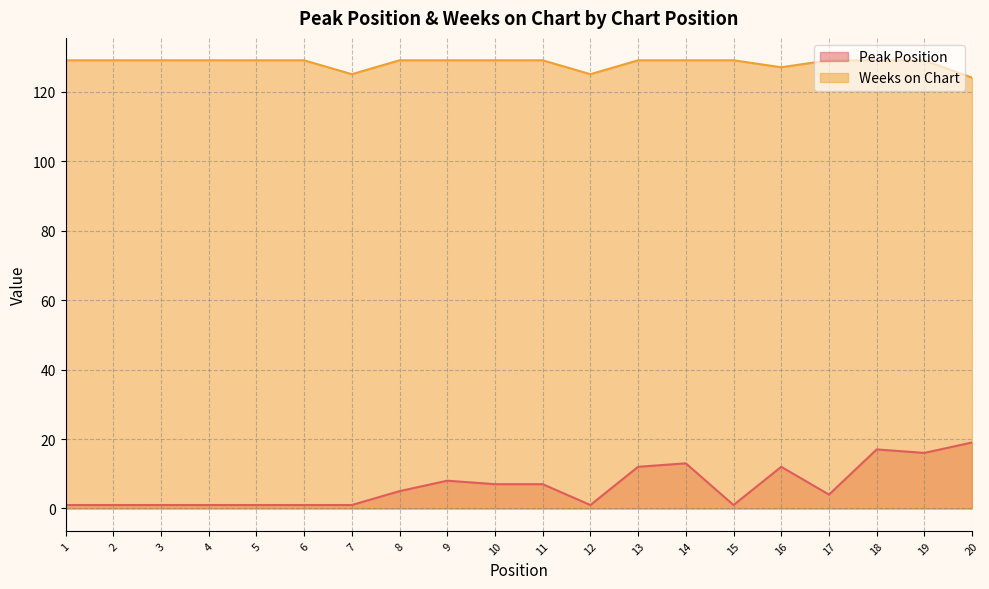

The Peak Position series shows 1 at 6. True or false?

False